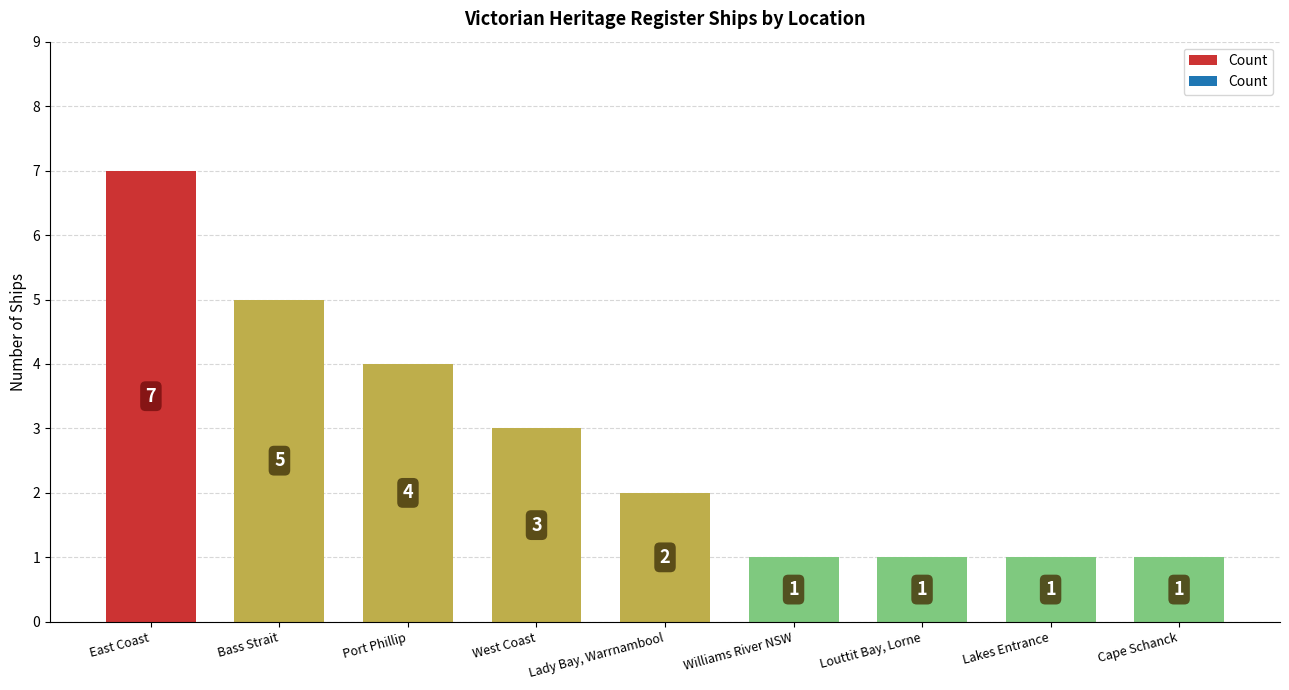

Between East Coast and Bass Strait, which is larger?

East Coast